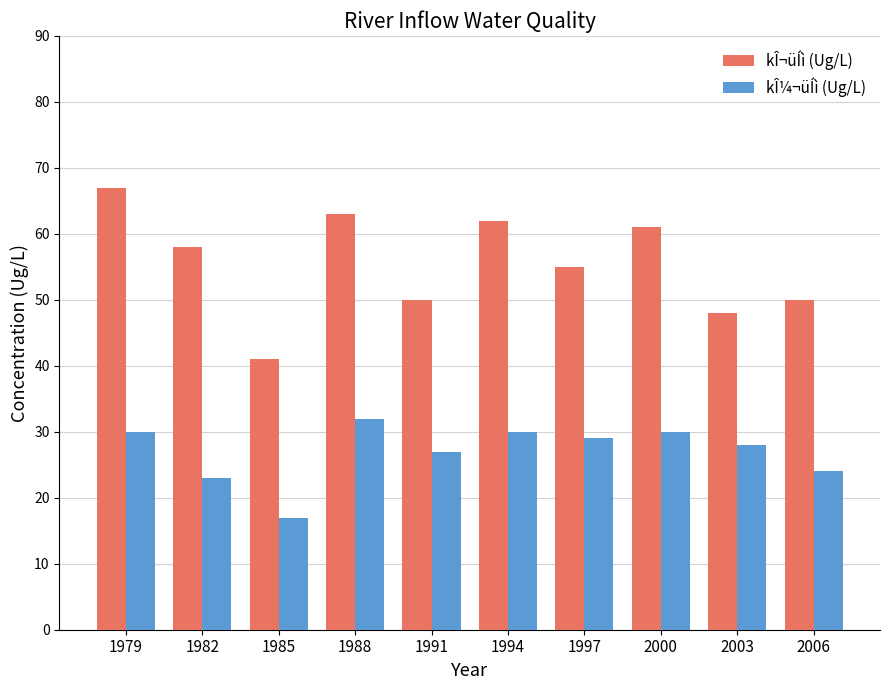

The value of kÎ¼¬üÍì (Ug/L) at 2006 is 32. True or false?

False